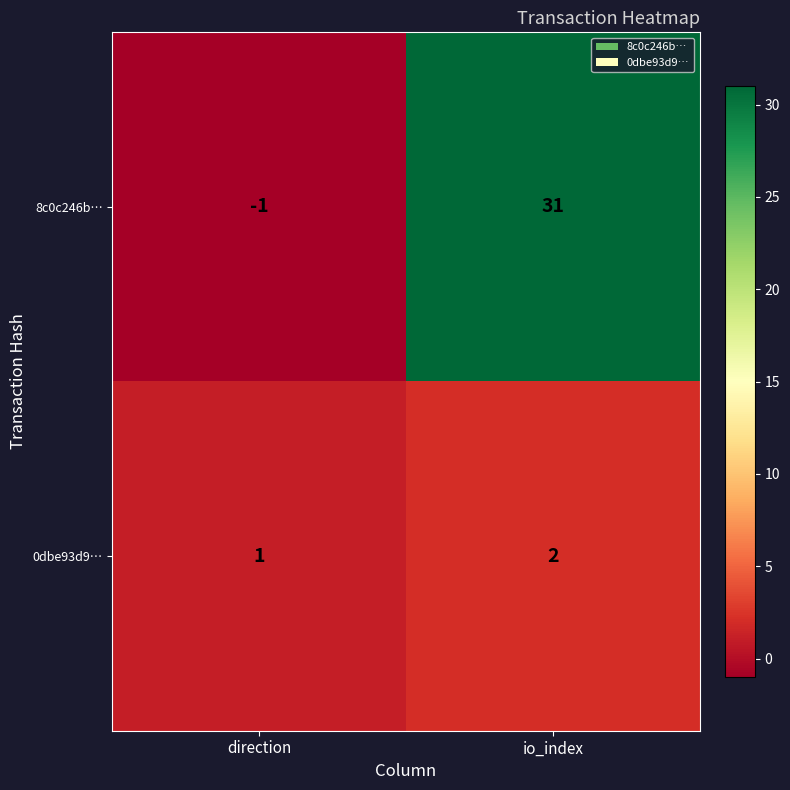

At which category is the sum across all series the highest?

io_index